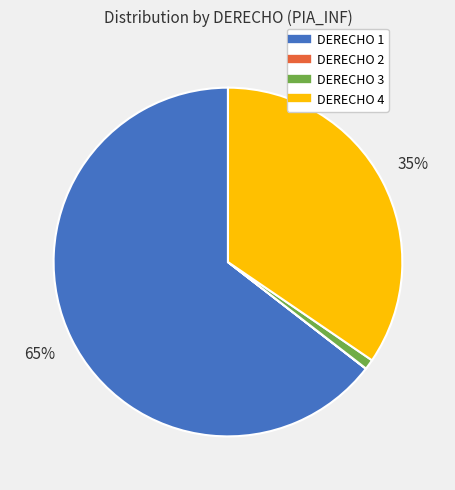

Does any single category account for the majority?

Yes